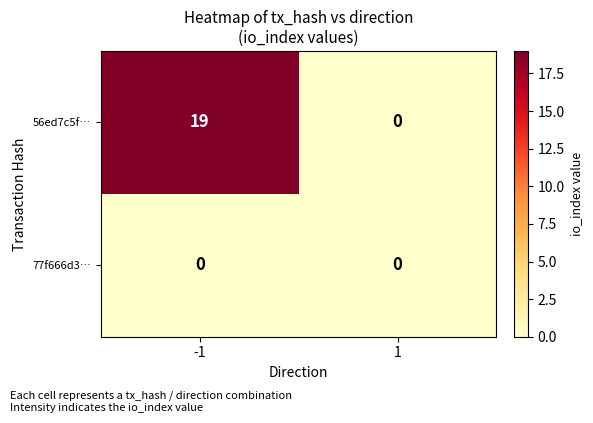

Between -1 and 1, which series saw the biggest shift?

56ed7c5f…